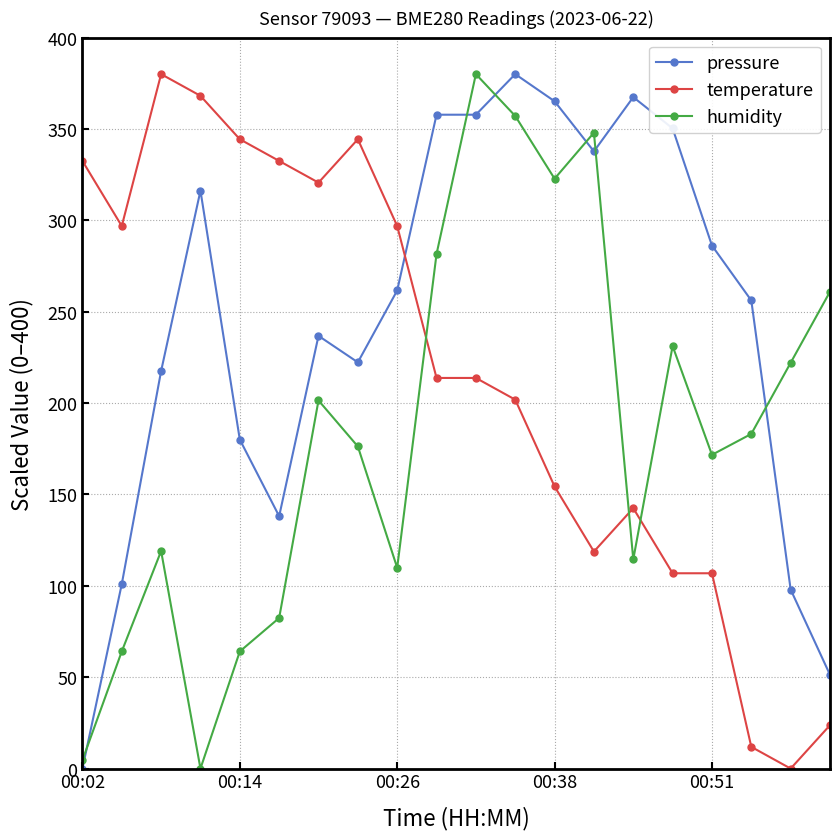

Rank the series by their average value, from lowest to highest.

humidity, temperature, pressure